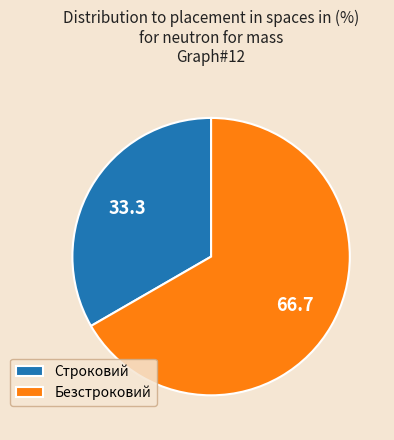

Is it true that Строковий is 33% of the pie?

True